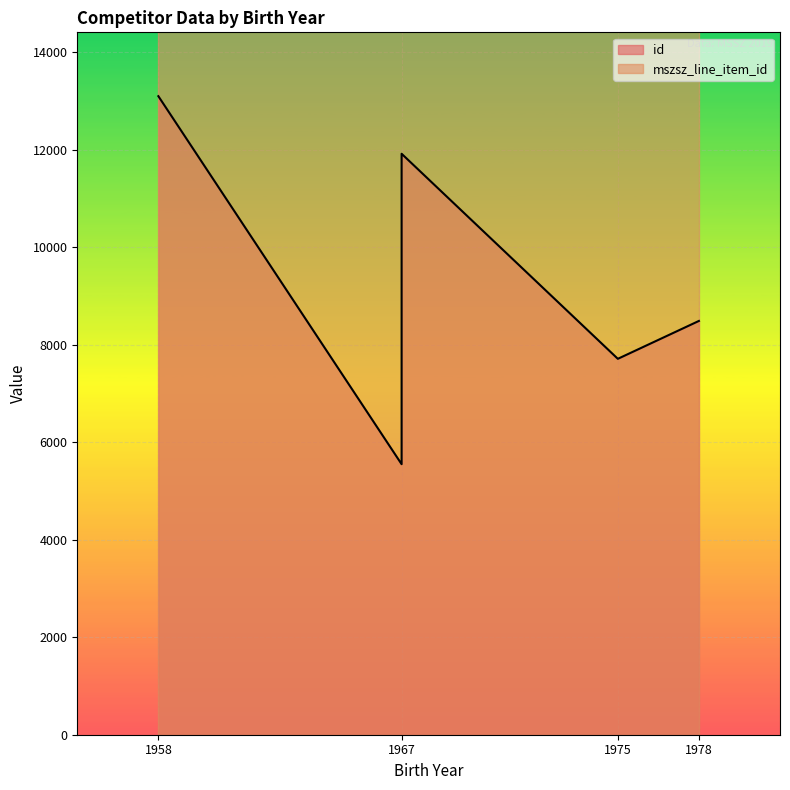

Does the chart display data point markers on the line(s)?

No